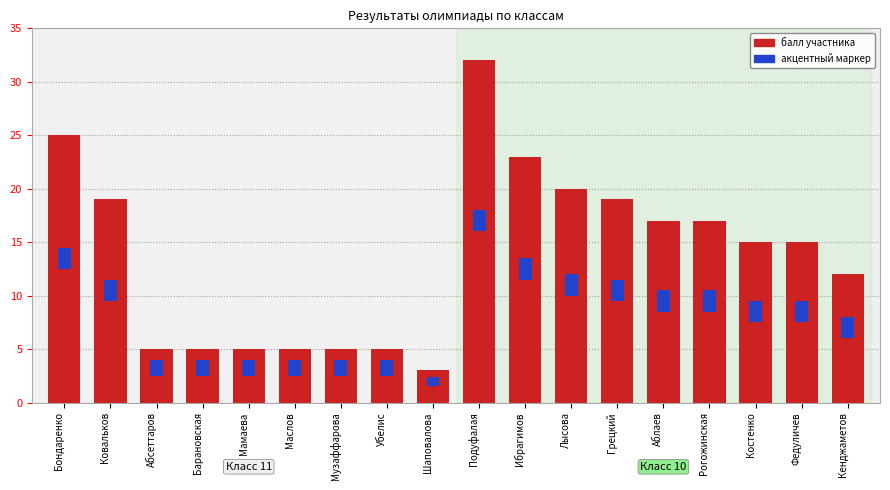

Reading left to right, transcribe all the data shown in this chart.

Класс 11 (балл): 25	19	5	5	5	5	5	5	3
Класс 10 (балл): 32	23	20	19	17	17	15	15	12